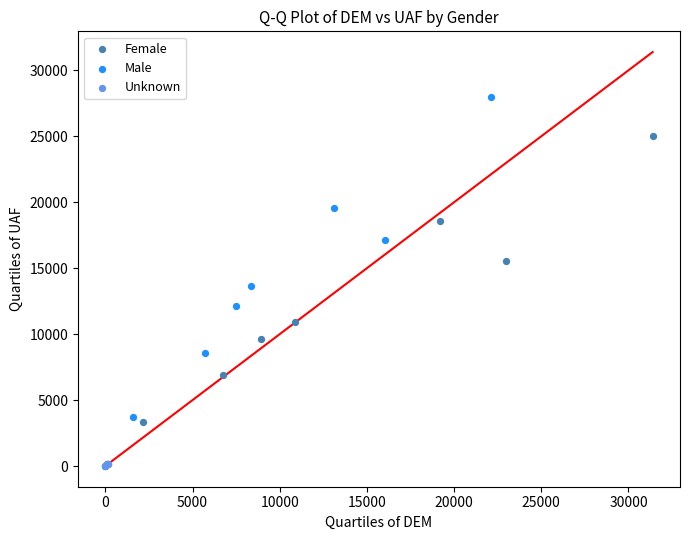

Which series has the largest Y range (max minus min)?

Male